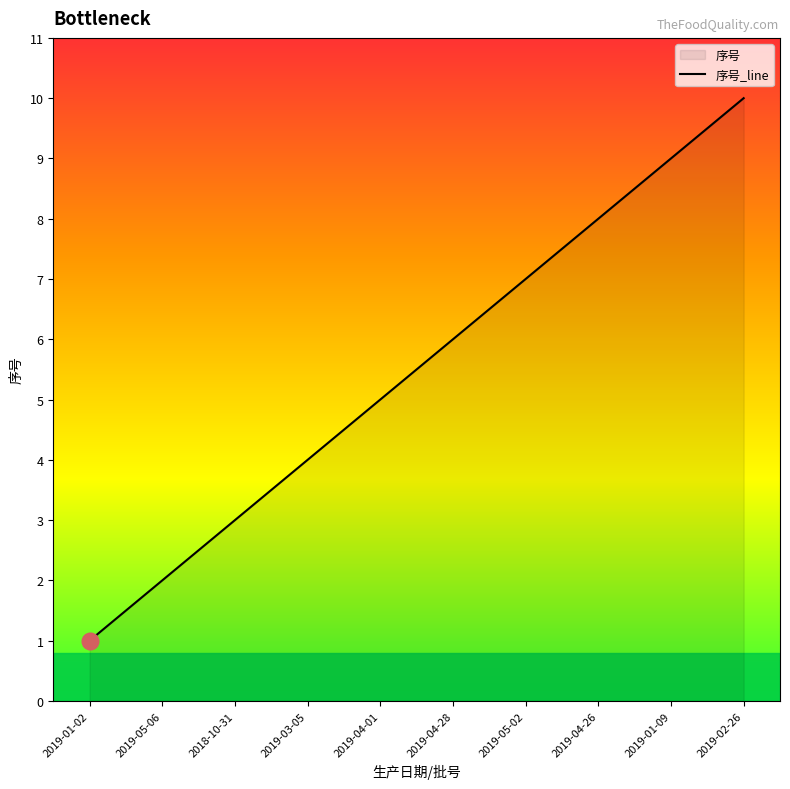

What position from the left is 2019-04-01?

5